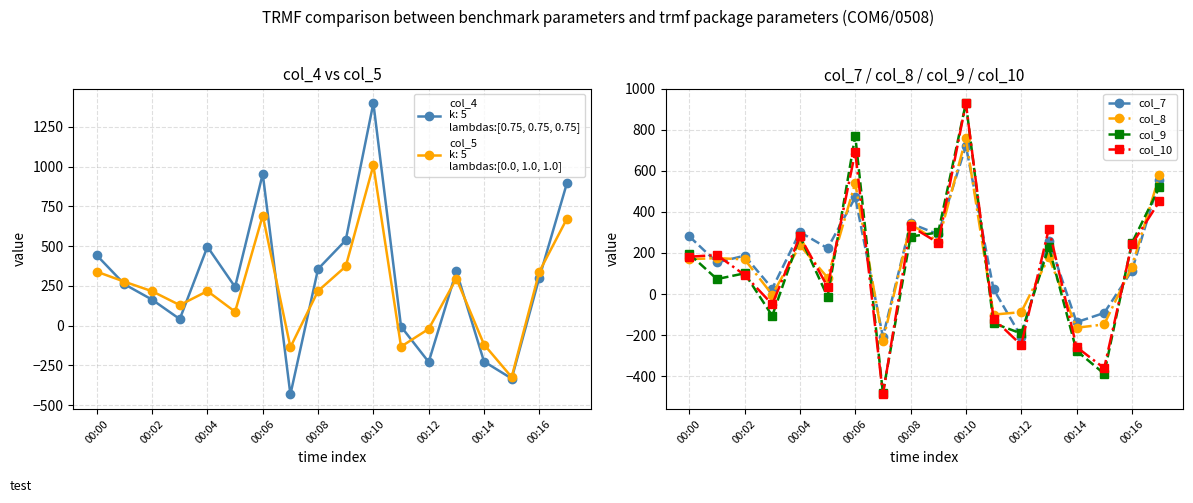

True or false: col_9 and col_8 intersect in this chart.

True